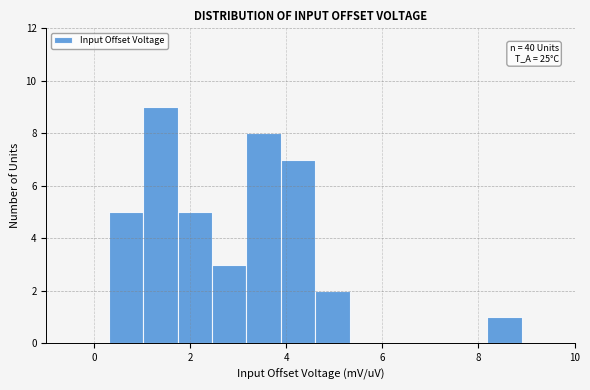

Read against the x-axis, roughly where is the centre of the tallest bar?

1.4